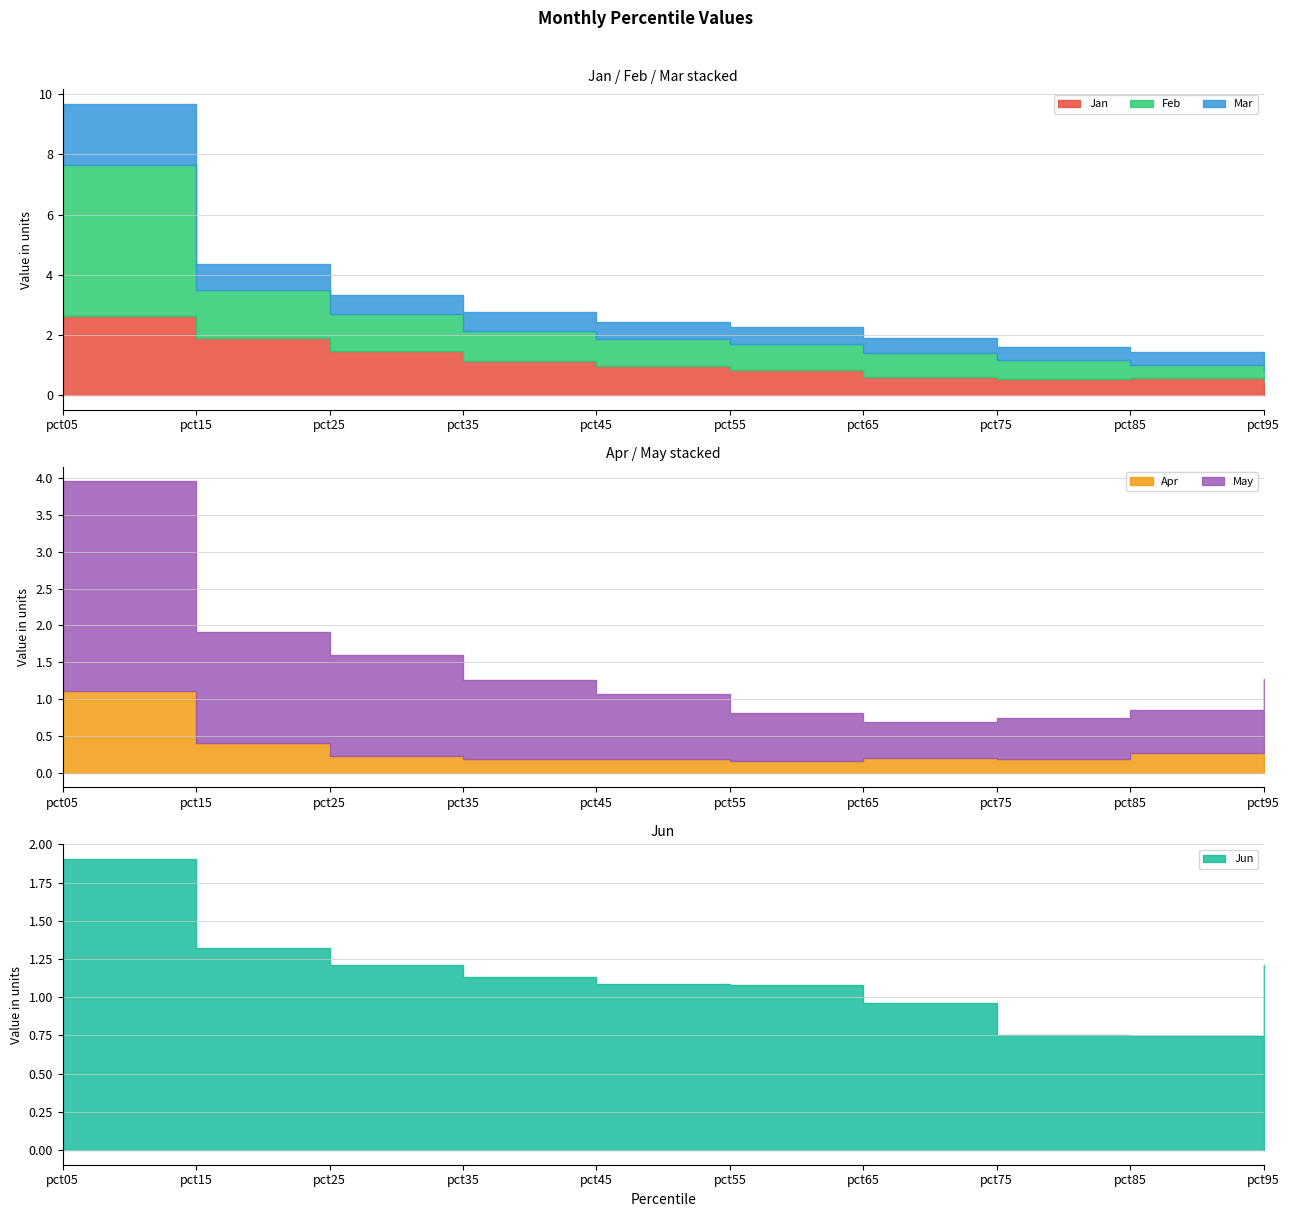

The value of Jan at pct65 is 0.6. True or false?

True